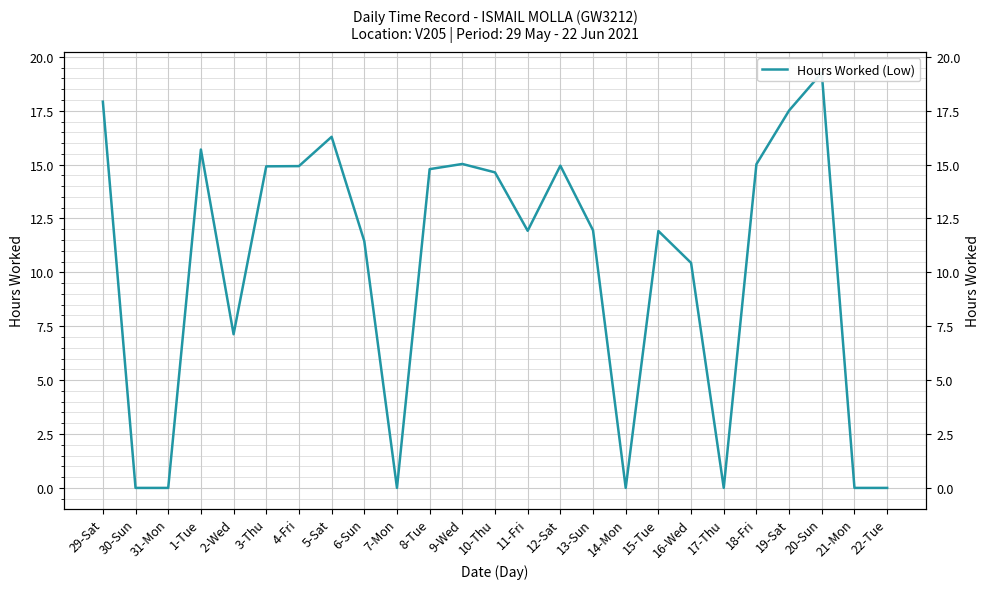

How many interior local valleys (lower than both neighbors) does the data have?

5